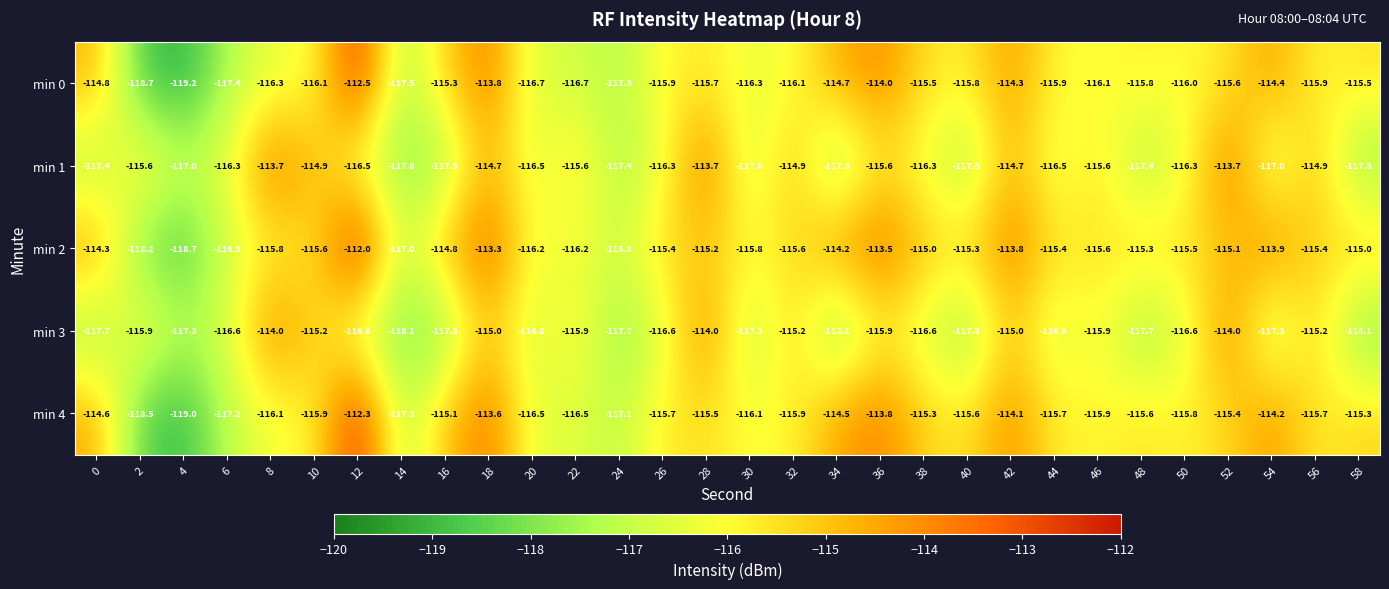

Rank the series at 18 from lowest to highest value.

min 3, min 1, min 0, min 4, min 2